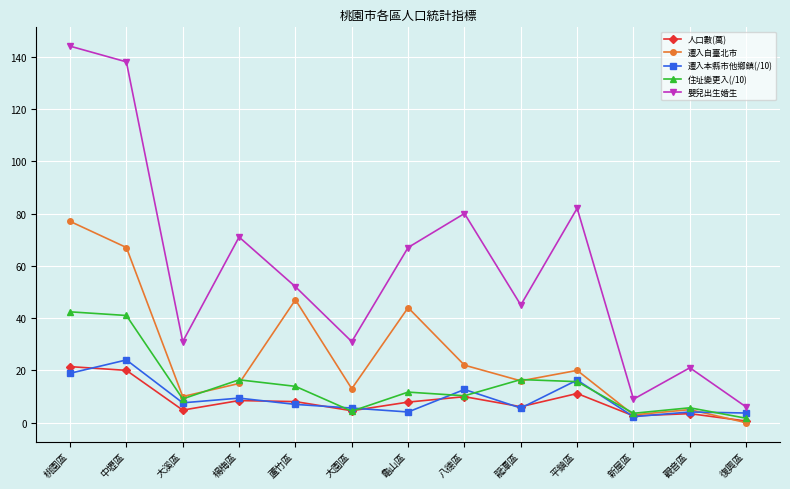

What is the average value of the 嬰兒出生婚生 series?

59.8